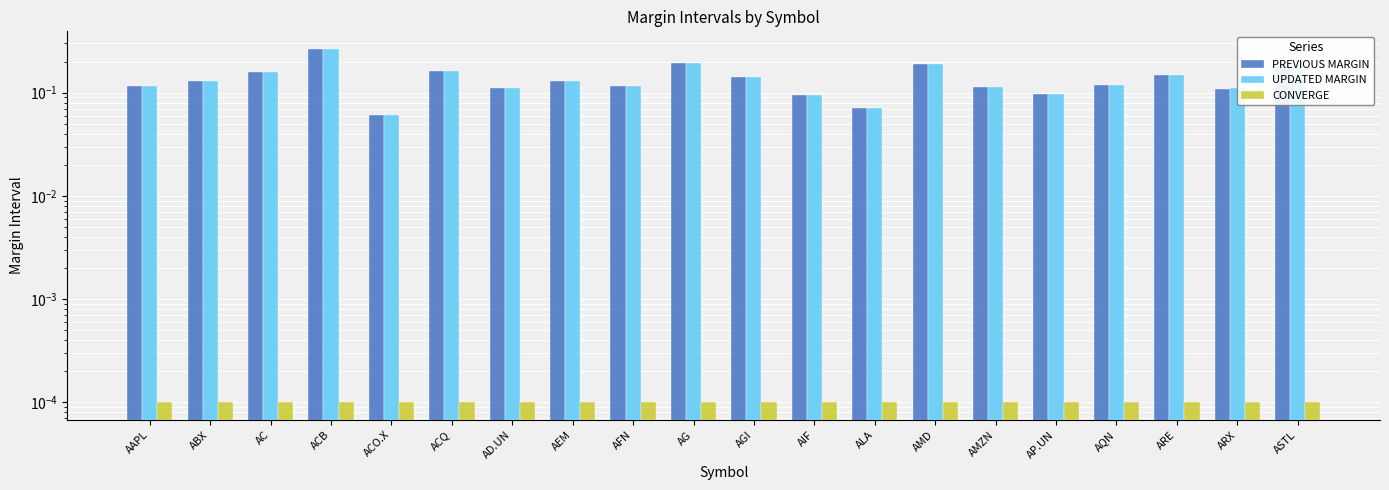

Which category has the lowest value in the CONVERGE series?

AAPL